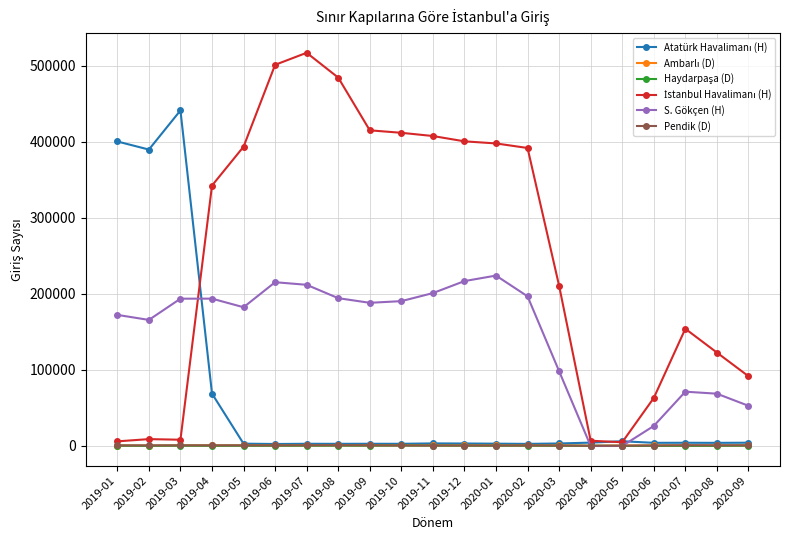

What is the label of the 20th point from the left?

2020-08